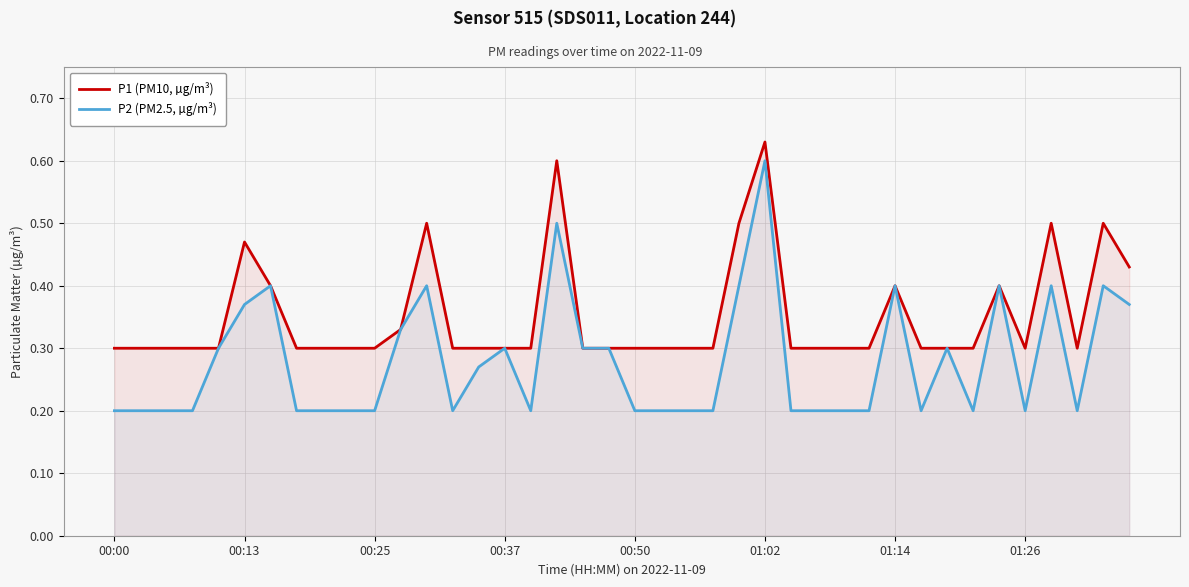

Which series has the largest range (max minus min)?

P2 (PM2.5, µg/m³)